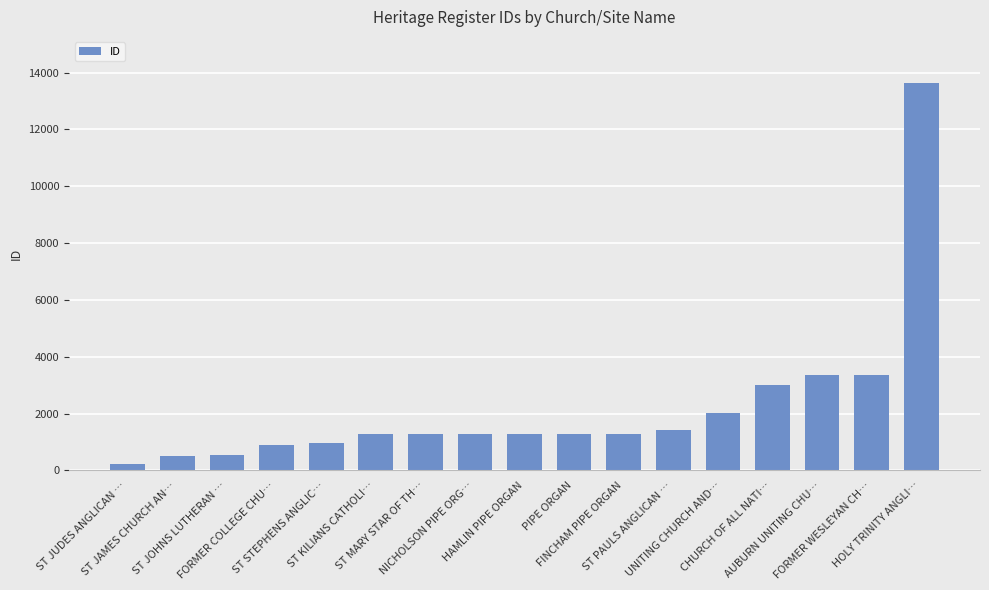

What is the difference between the maximum and minimum values?

13395